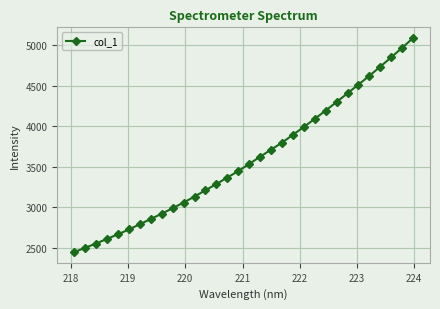

How many data points are less than 3537?

16